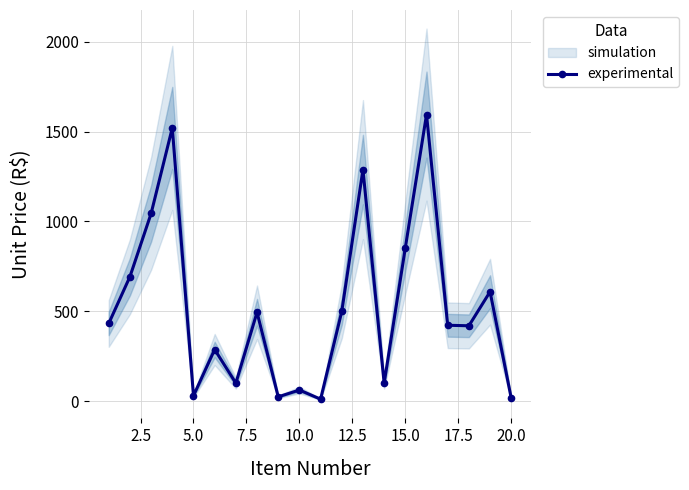

How many points are lower than both their immediate neighbors (excluding endpoints)?

6